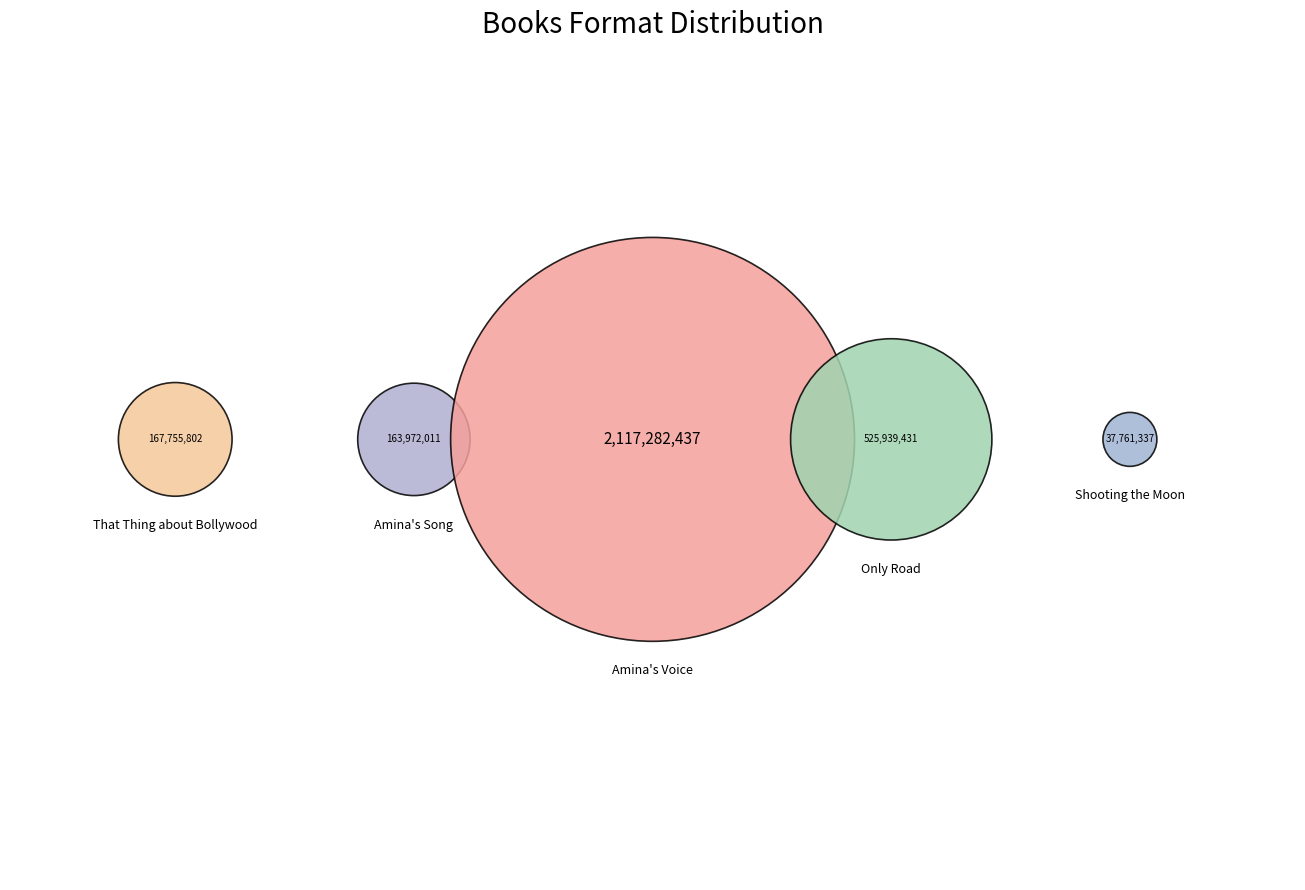

What is the largest slice in the pie chart?

Amina's Voice